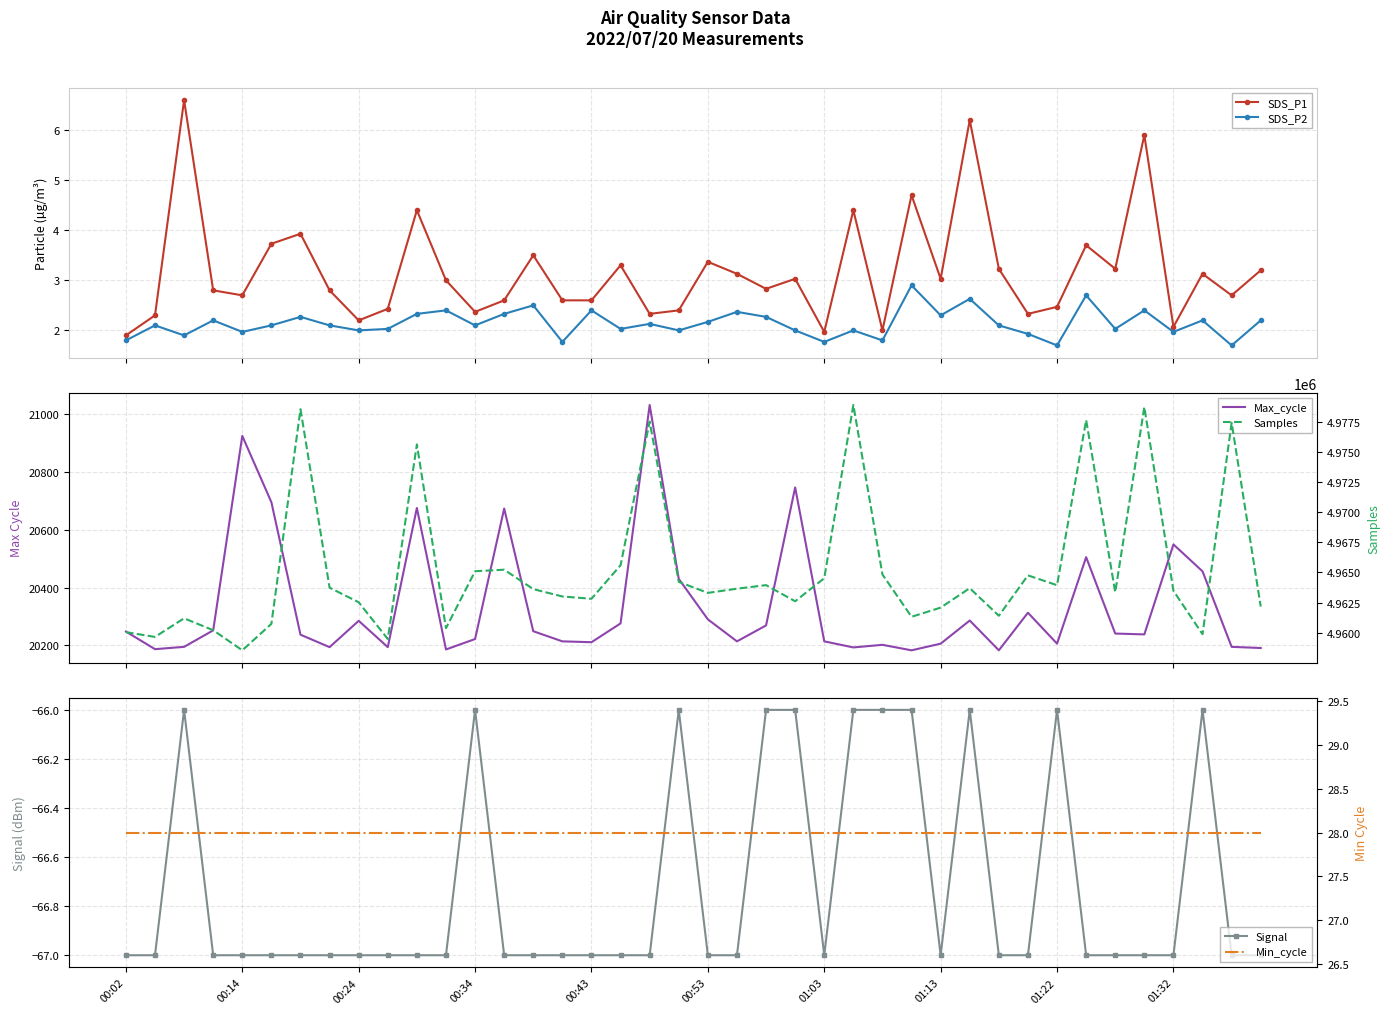

True or false: Samples and Max_cycle intersect in this chart.

False